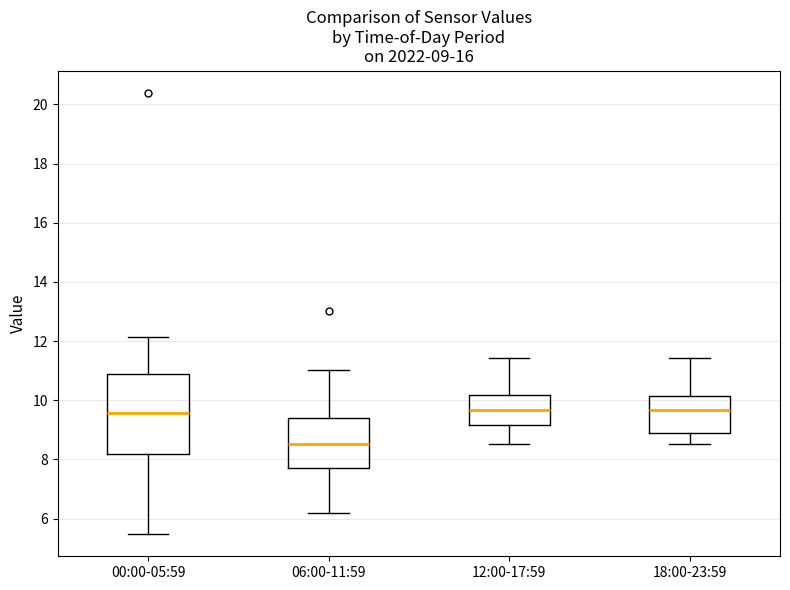

Which box is the tallest, from its lower edge to its upper edge?

00:00-05:59